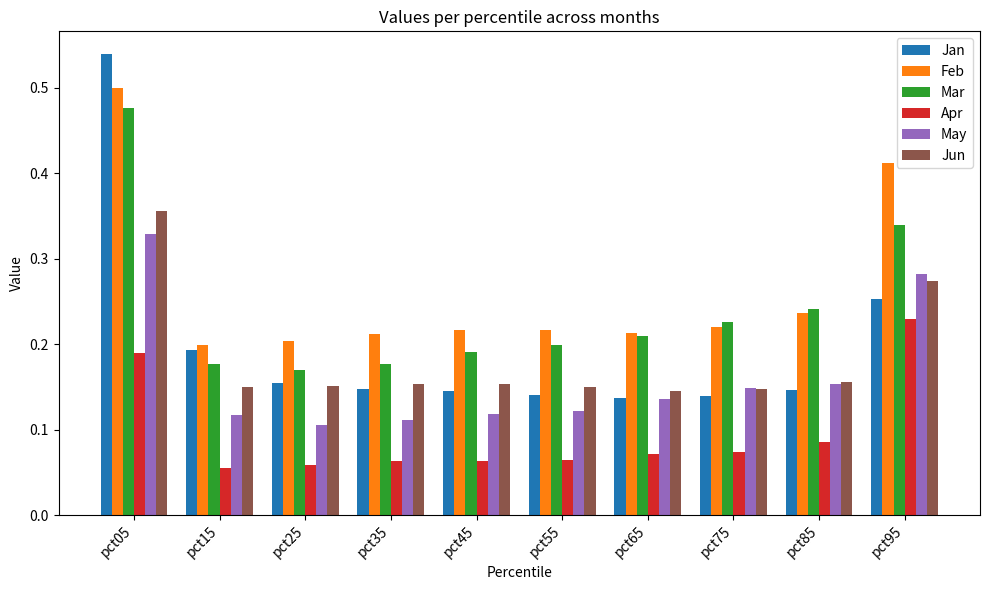

How many Feb values are between 0 and 1?

10